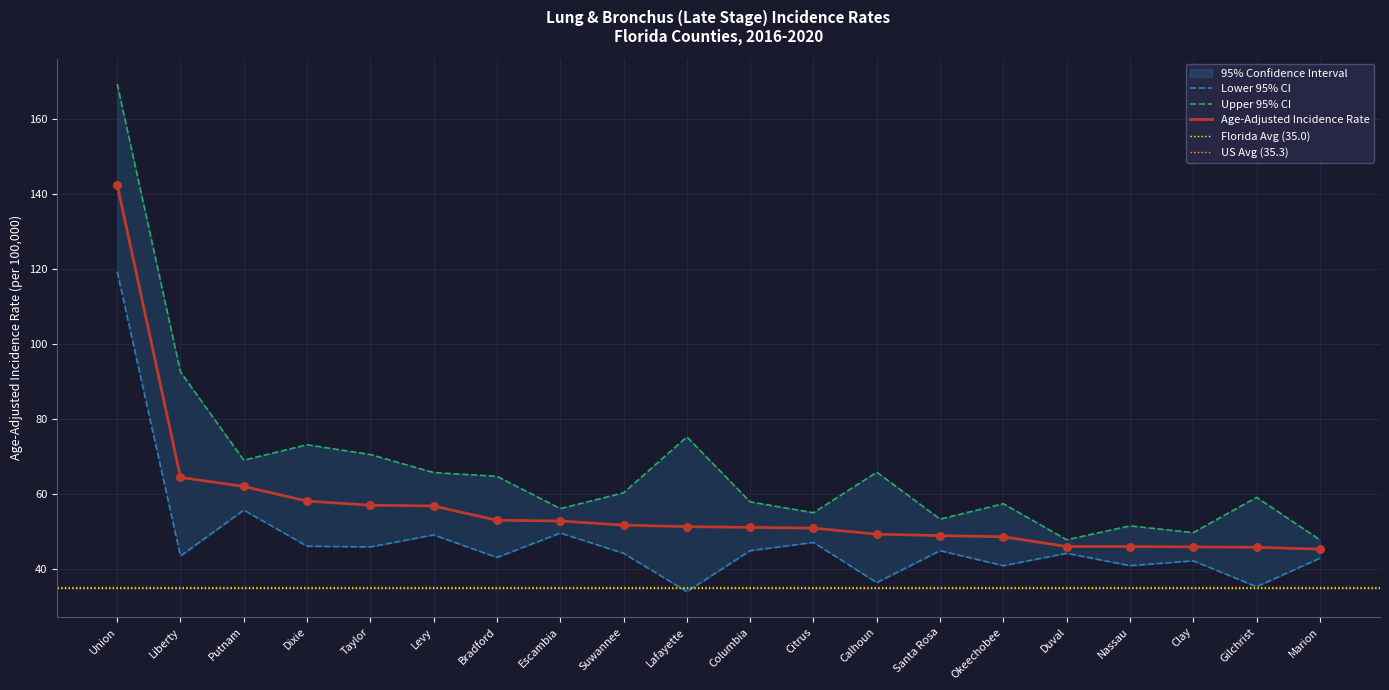

Which series has the largest total across all categories?

Upper 95% CI